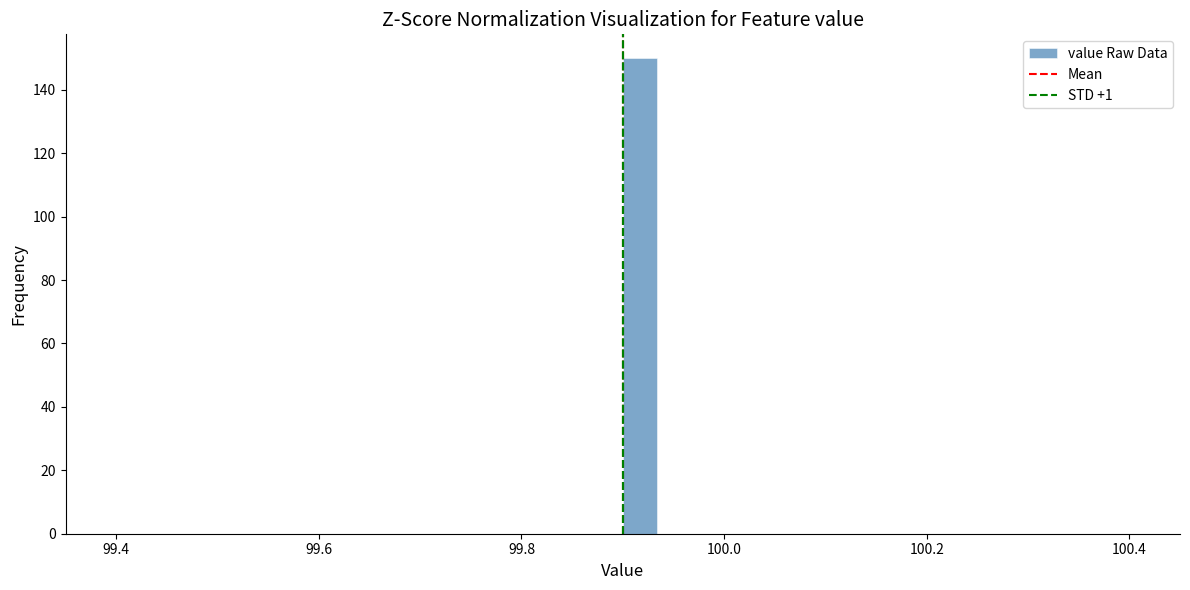

Around what value on the x-axis is the tallest bar? Give the approximate position of its centre, as read against the axis.

99.92